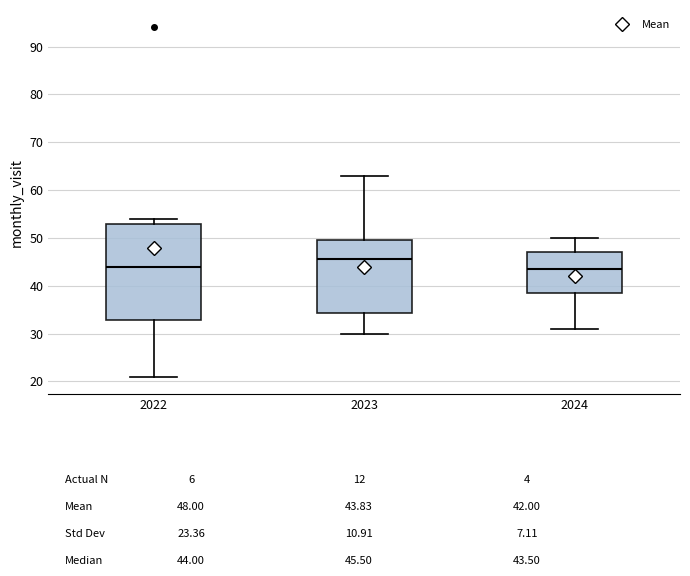

Reading left to right, transcribe this box plot: for each box, give where its median line is, the range the box spans, and where its two whiskers end, as read against the y-axis. The values are not printed on the chart, so give them approximately, as read against the axis.

2022: median 44, box 33 to 53, whiskers 21 to 54
2023: median 46, box 34 to 50, whiskers 30 to 63
2024: median 44, box 39 to 47, whiskers 31 to 50